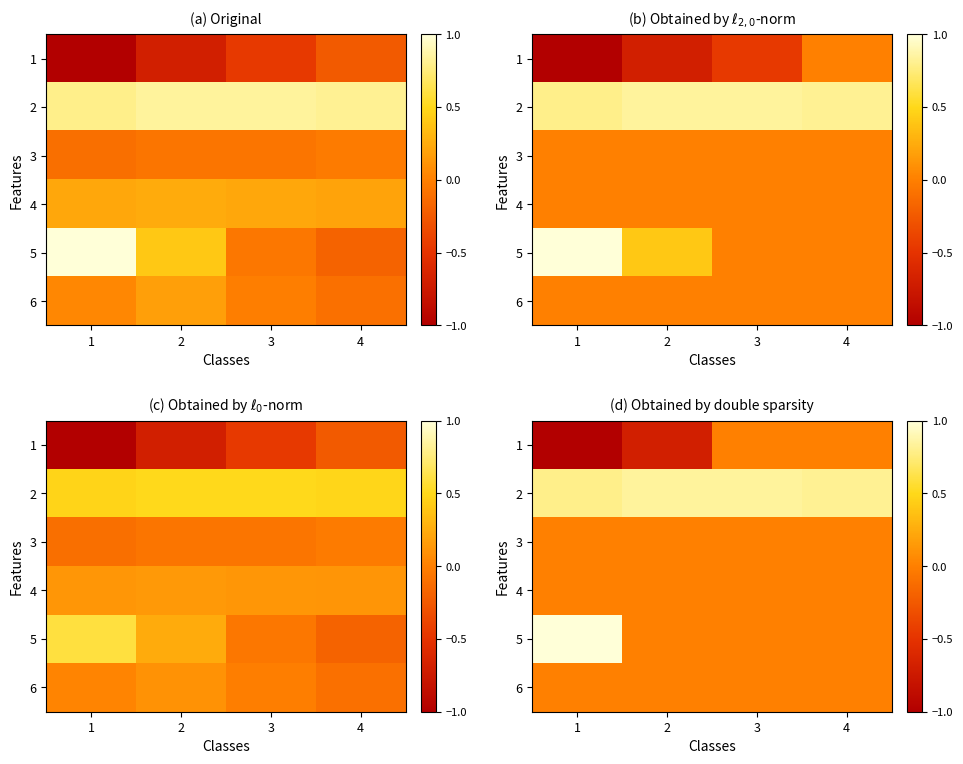

How many distinct data groups are displayed?

6